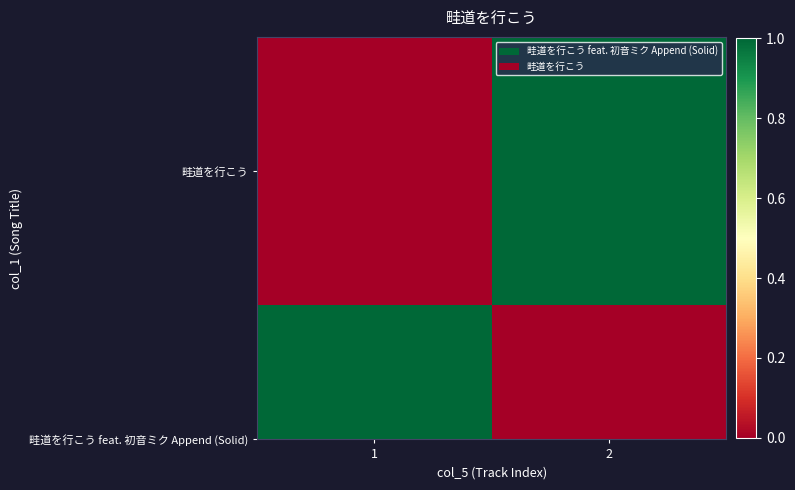

What is the difference between the values at 1 and 2?

1